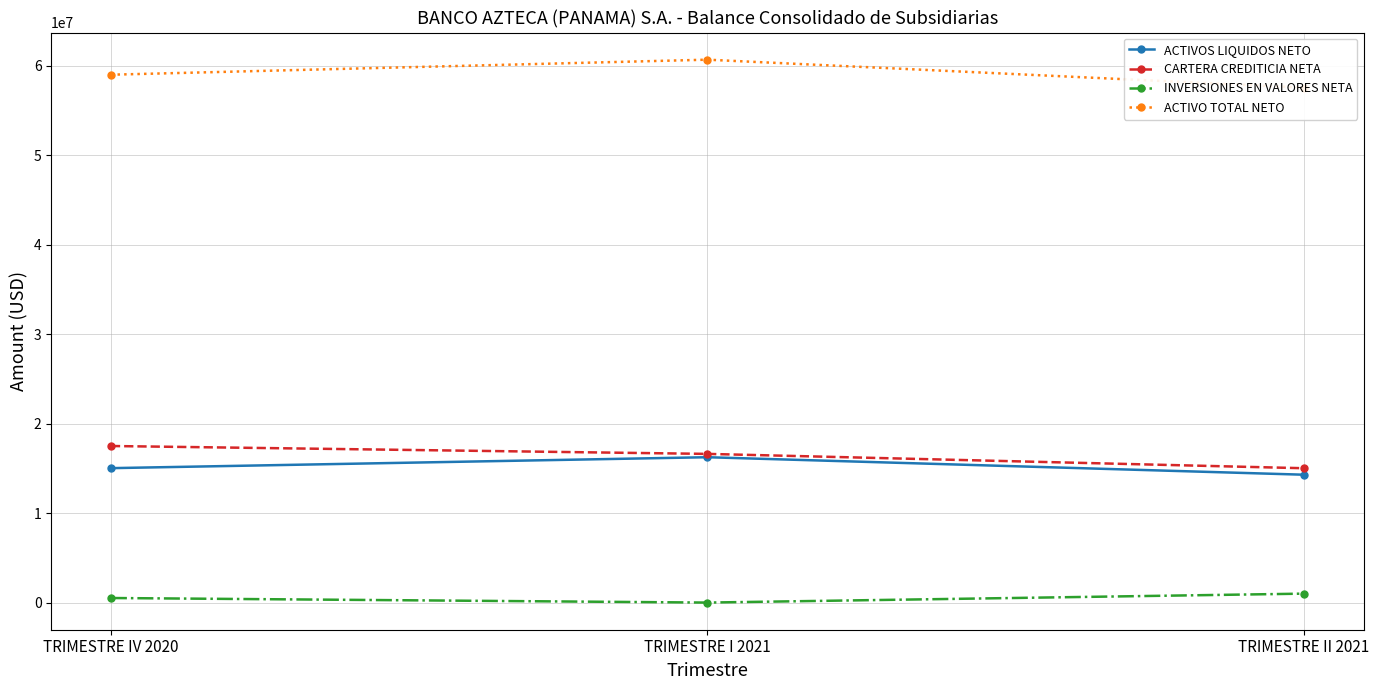

How many values in the CARTERA CREDITICIA NETA series exceed 16624436?

2